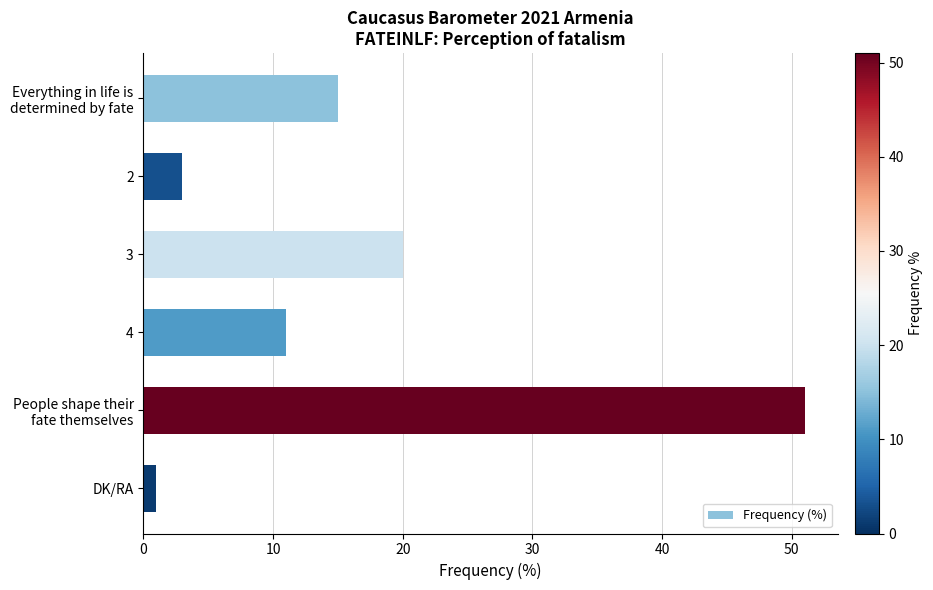

Reading top to bottom, list all the values displayed in this chart.

15	3	20	11	51	1